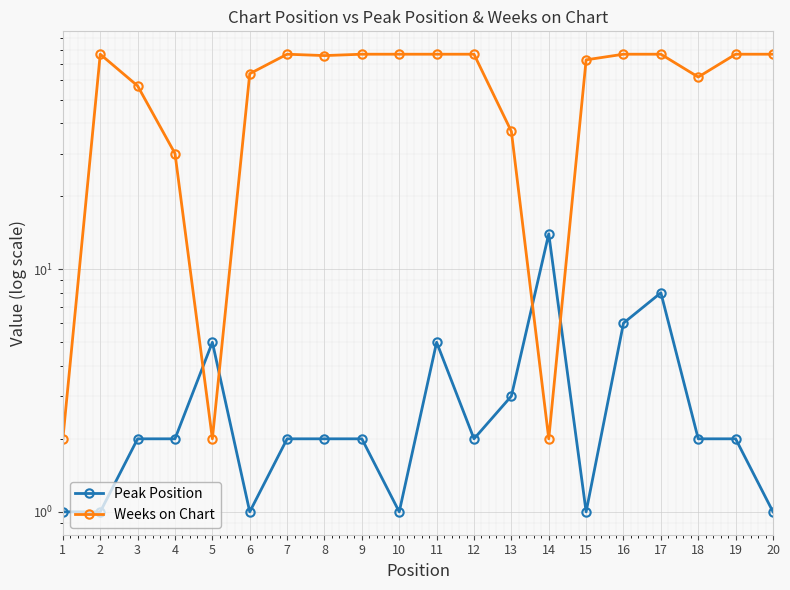

How many values in the Peak Position series are below 2?

6